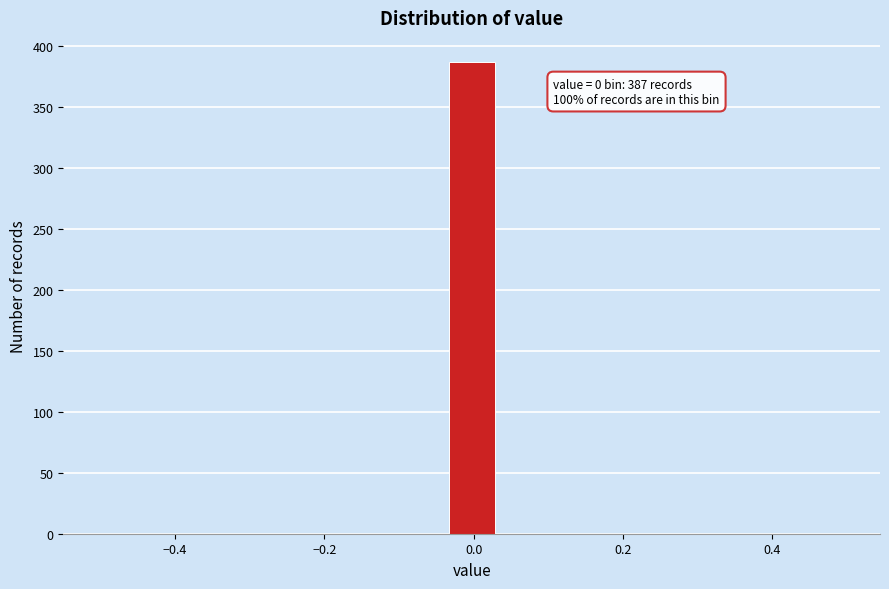

Read against the x-axis, roughly where is the centre of the tallest bar?

0.00